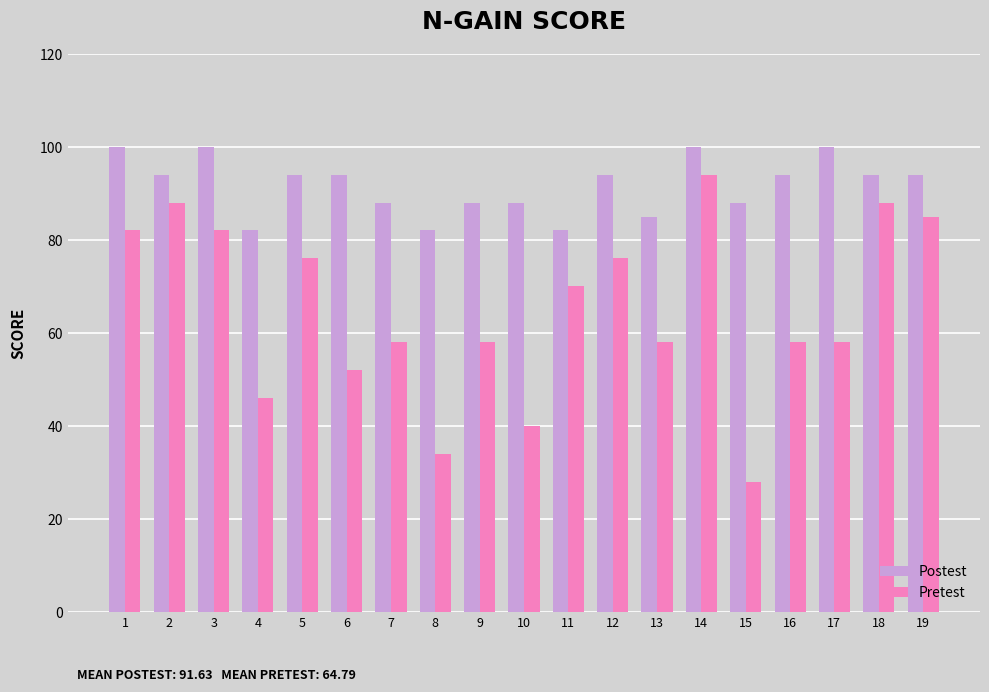

Which category has the highest value in the Pretest series?

14